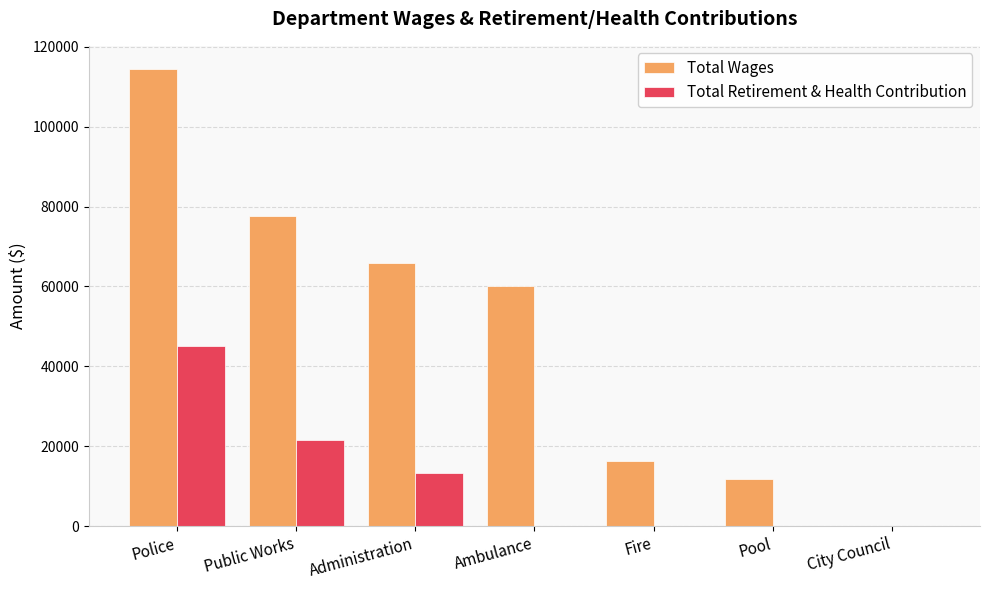

Is the value of Total Retirement & Health Contribution at Police greater than the value of Total Wages at Ambulance?

No